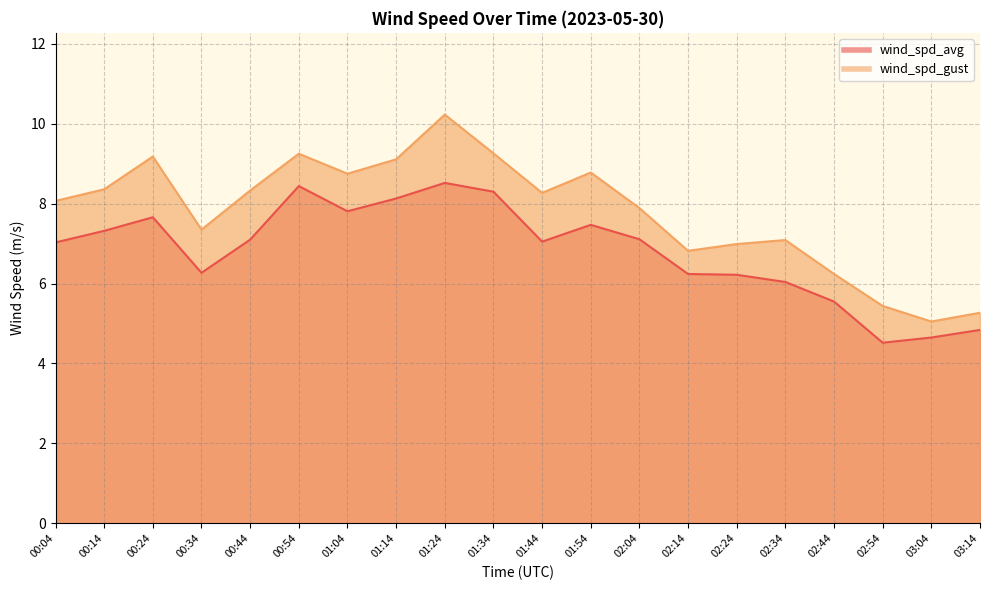

Is the value of wind_spd_avg at 01:44 greater than the value of wind_spd_gust at 00:04?

No